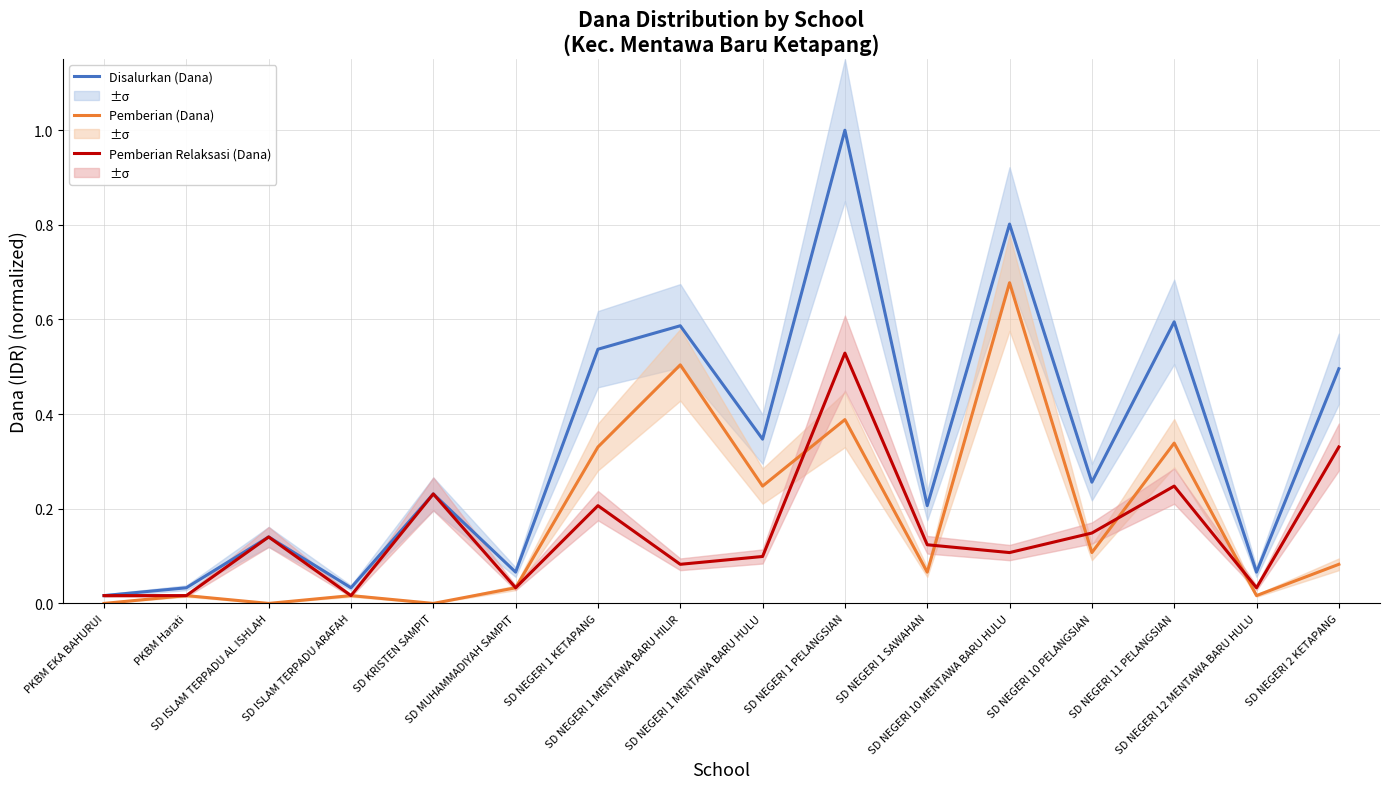

What is the label of the 8th point from the left?

SD NEGERI 1 MENTAWA BARU HILIR